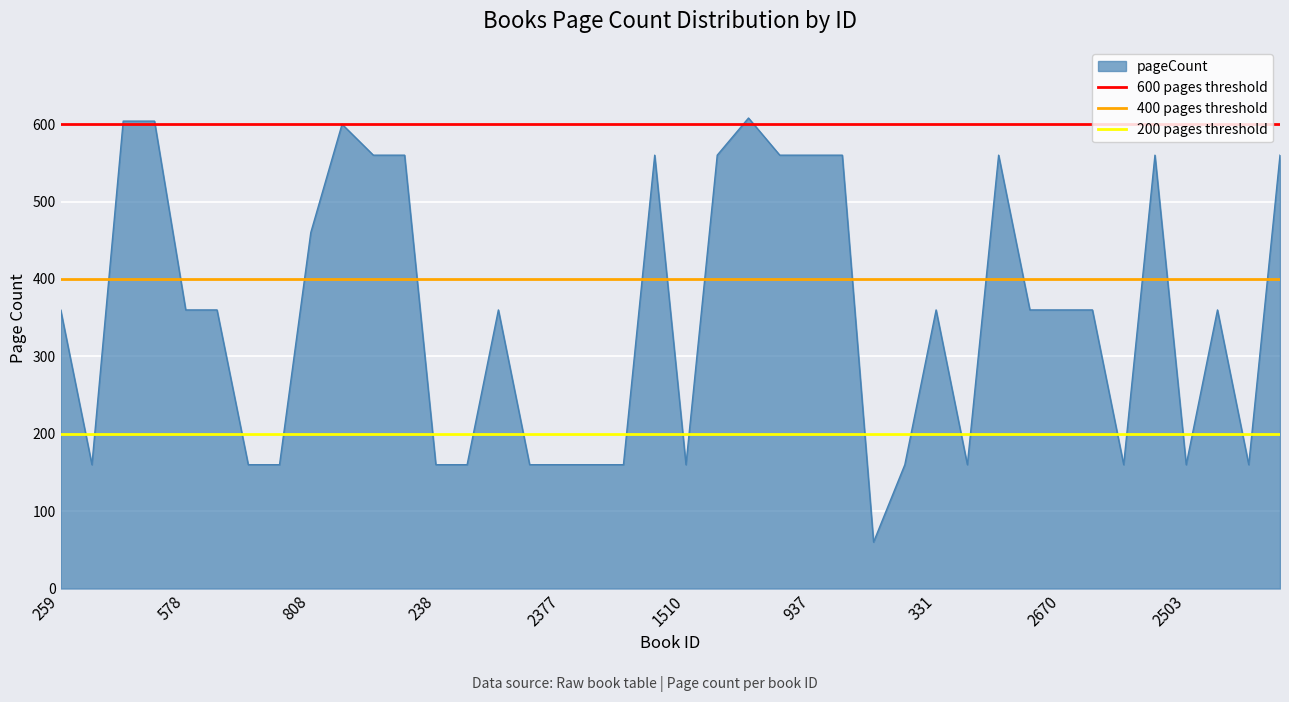

The pageCount series shows 460 at 808. True or false?

True